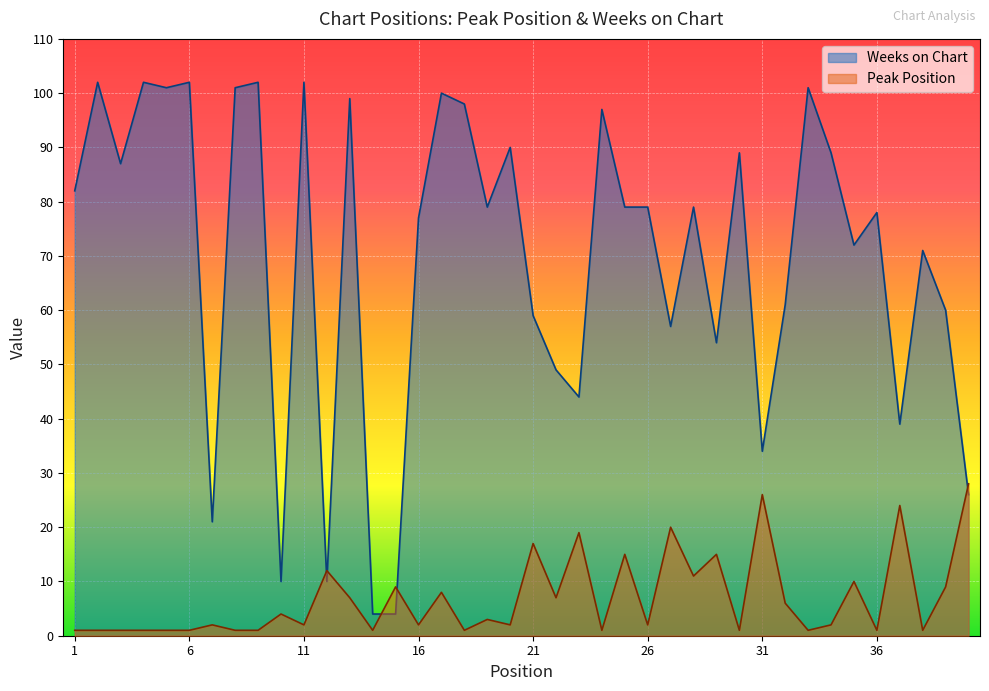

List the series in order of their peak value, highest first.

Weeks on Chart, Peak Position